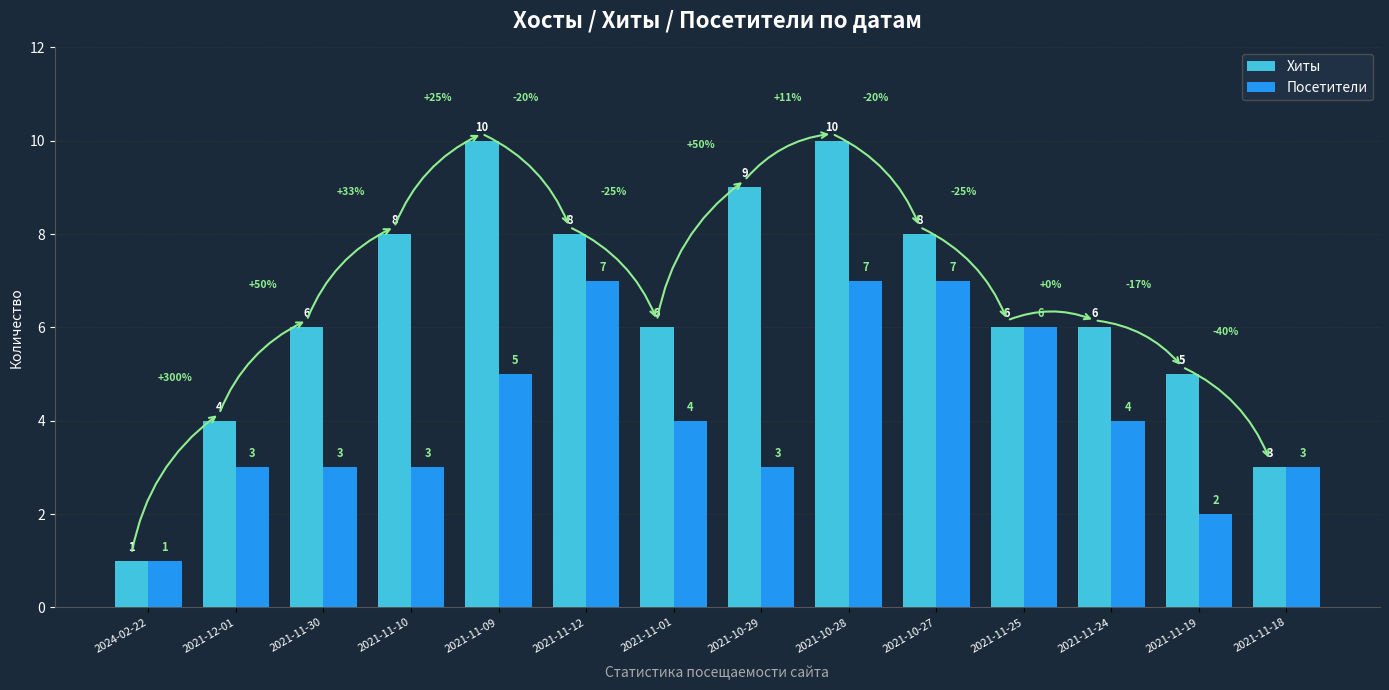

True or false: Посетители has a value of 3 at 2021-11-30.

True